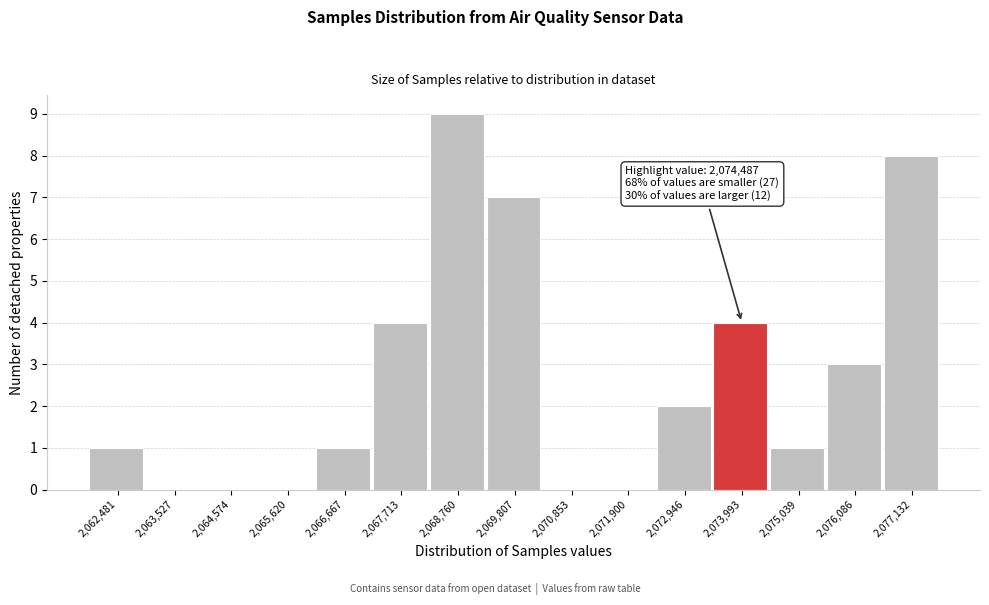

Which range on the x-axis has the tallest bar?

2068200 to 2069200